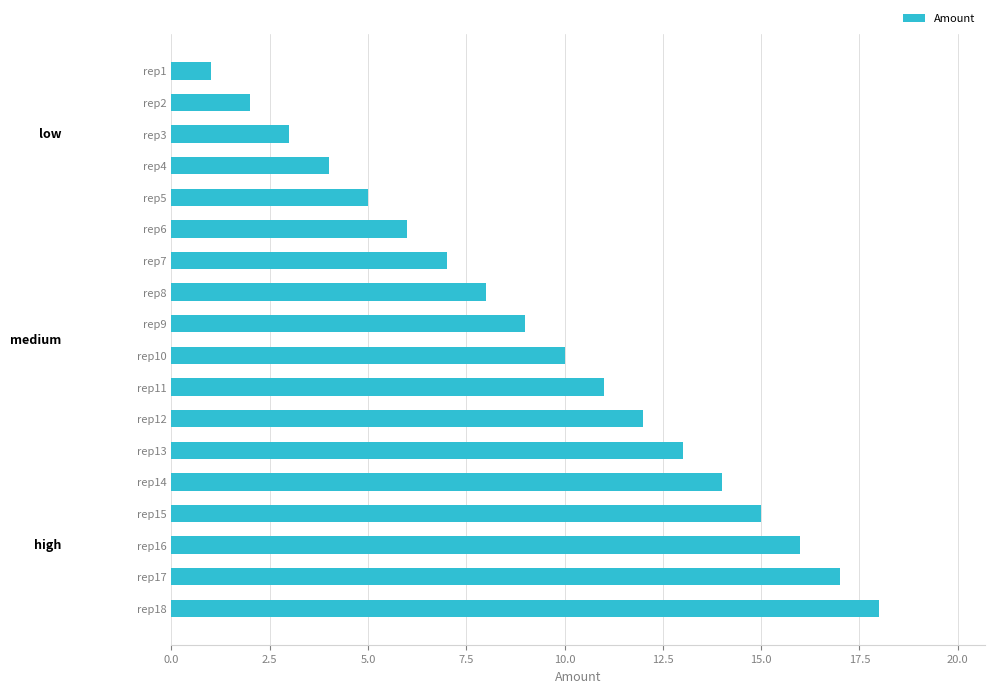

List the labels in order of value, smallest first.

rep1, rep2, rep3, rep4, rep5, rep6, rep7, rep8, rep9, rep10, rep11, rep12, rep13, rep14, rep15, rep16, rep17, rep18